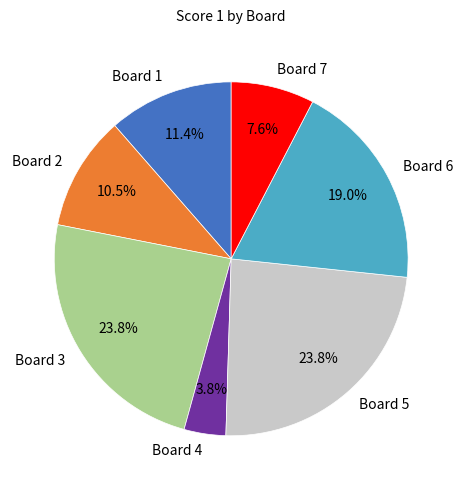

Between Board 7 and Board 6, which is larger?

Board 6